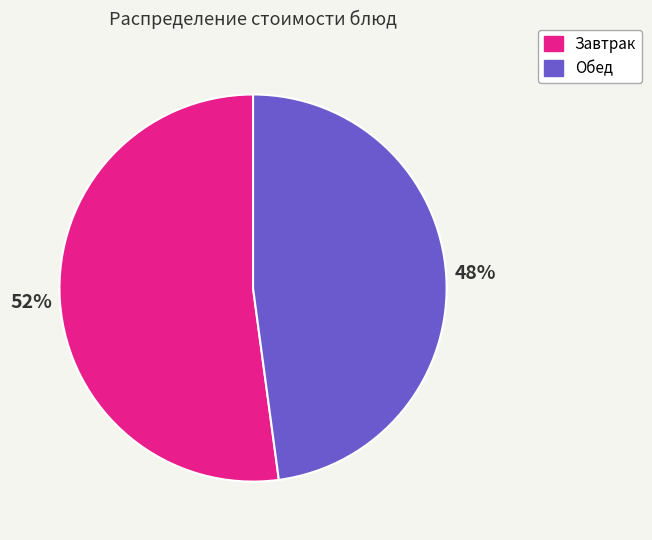

What is the largest slice in the pie chart?

Завтрак